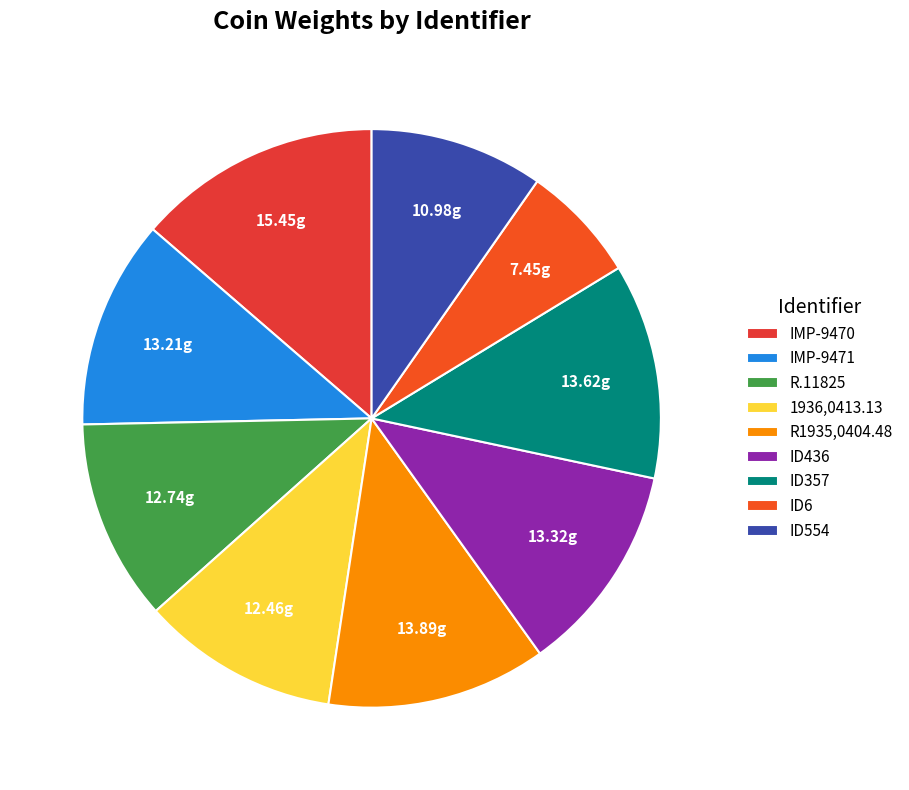

Rank the categories by value from lowest to highest.

ID6, ID554, 1936,0413.13, R.11825, IMP-9471, ID436, ID357, R1935,0404.48, IMP-9470